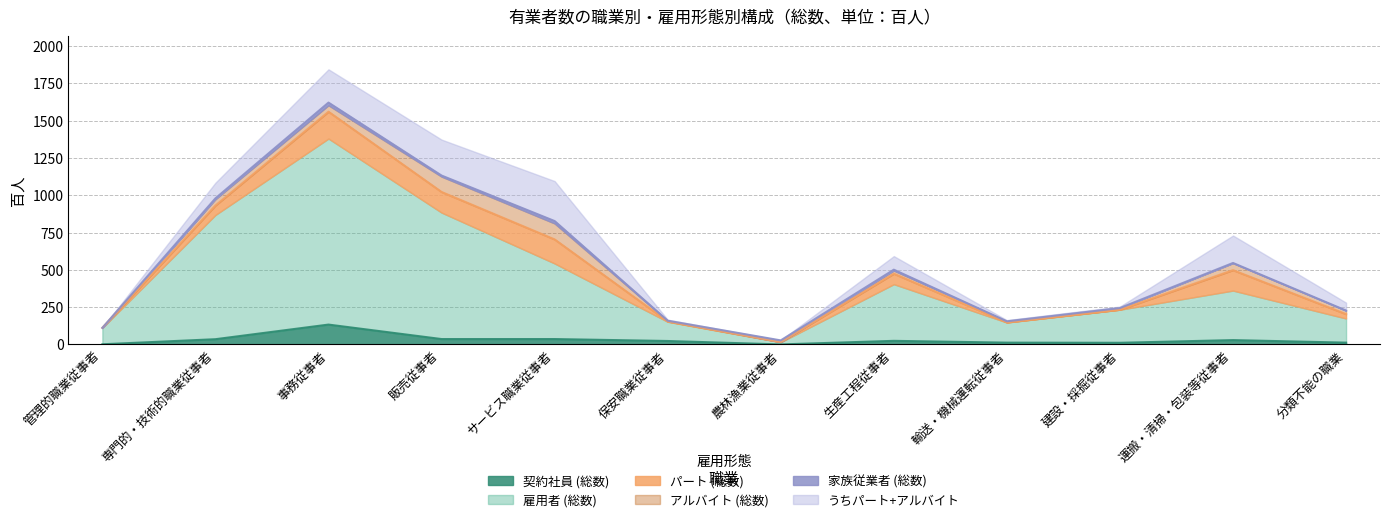

How many interior local valleys does the 契約社員 (総数) series have?

2